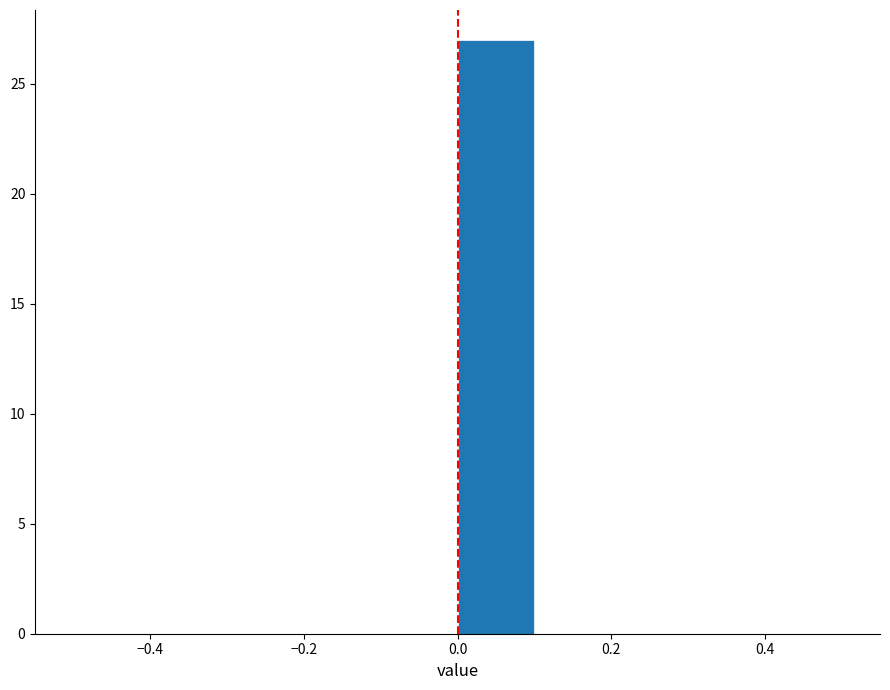

Reading left to right, transcribe this chart: for each bar, give the range it covers on the x-axis and its height. The values are not printed on the chart, so give them approximately, as read against the axis.

-0.5 to -0.4: 0
-0.4 to -0.3: 0
-0.3 to -0.2: 0
-0.2 to -0.1: 0
-0.1 to 0.0: 0
0.0 to 0.1: 27
0.1 to 0.2: 0
0.2 to 0.3: 0
0.3 to 0.4: 0
0.4 to 0.5: 0